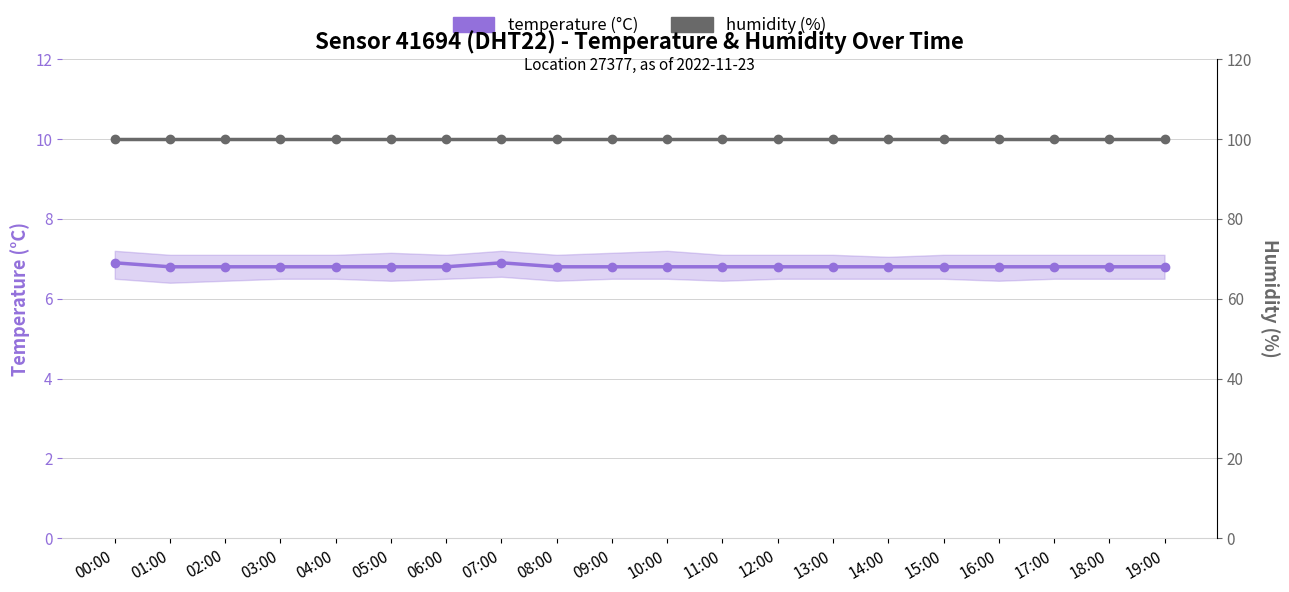

Is the value of humidity (%) at 17:00 greater than the value of temperature (°C) at 13:00?

Yes